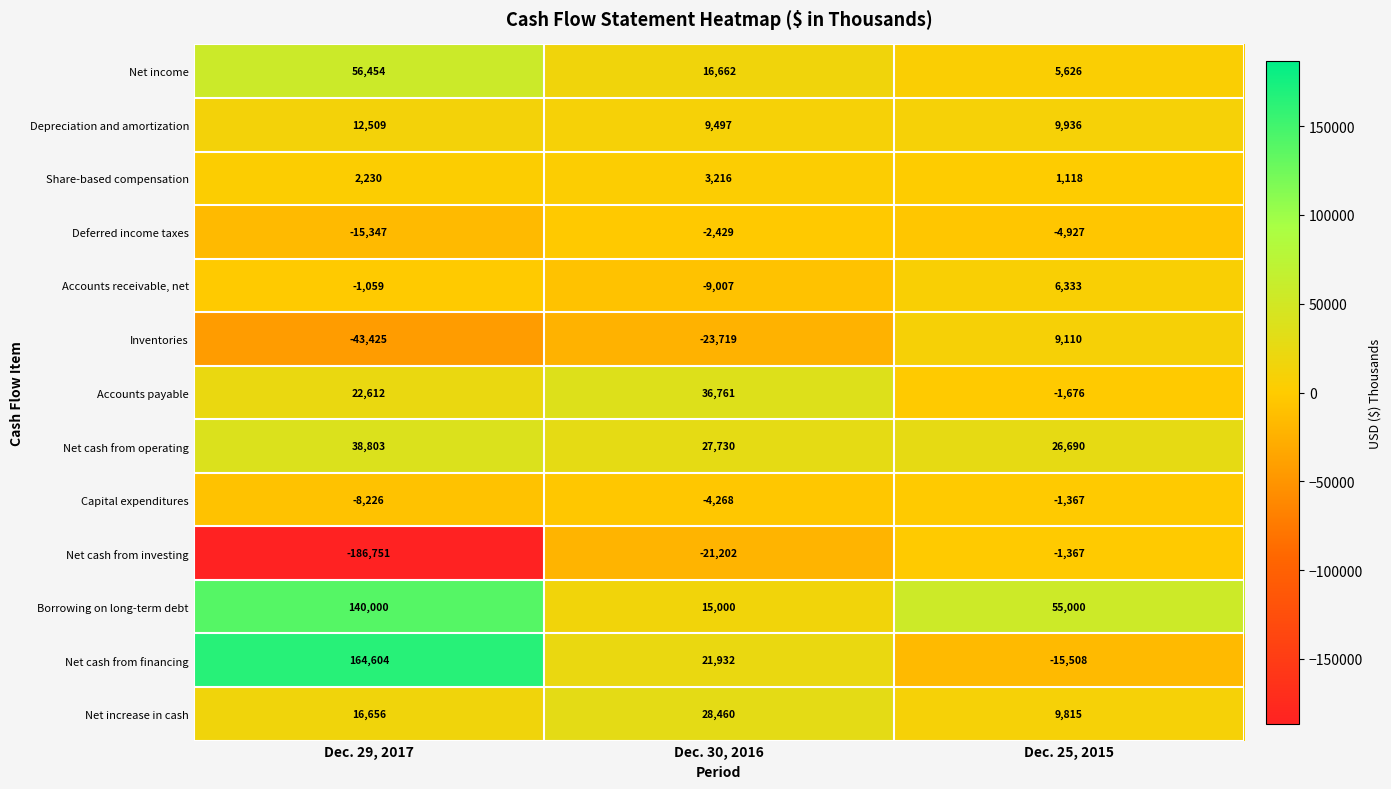

How many data points does each series have?

3